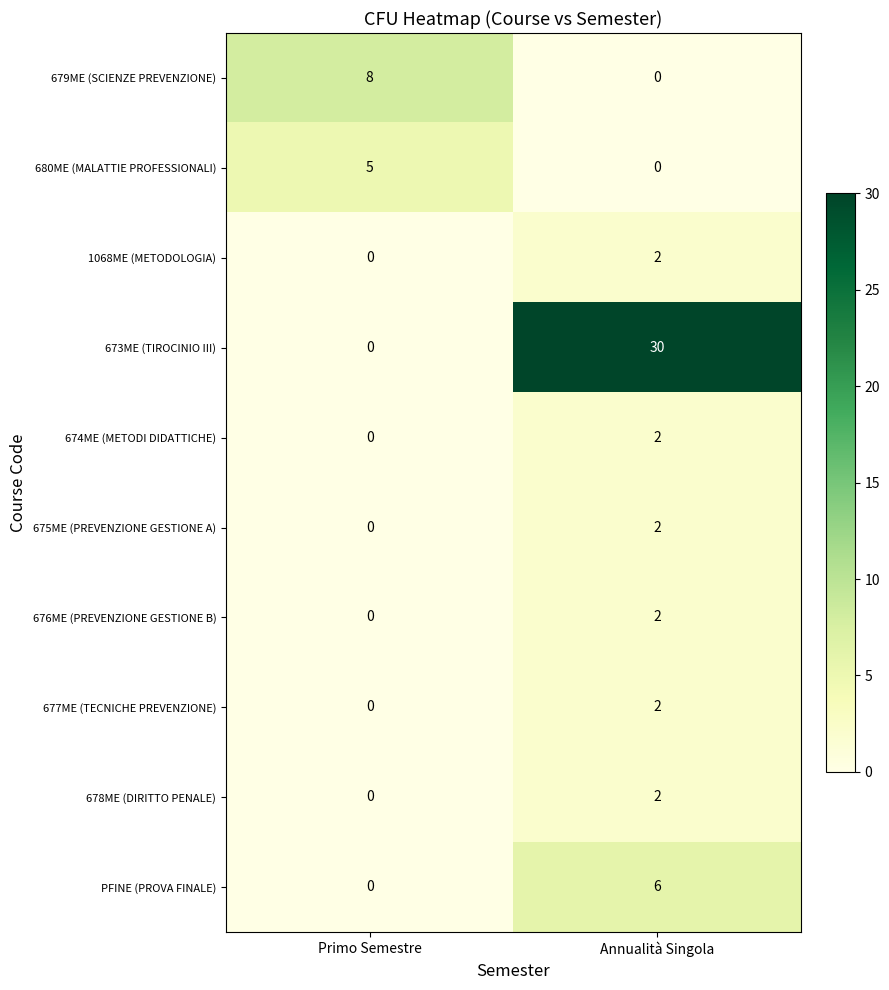

Which series has the widest spread of values?

673ME (TIROCINIO III)